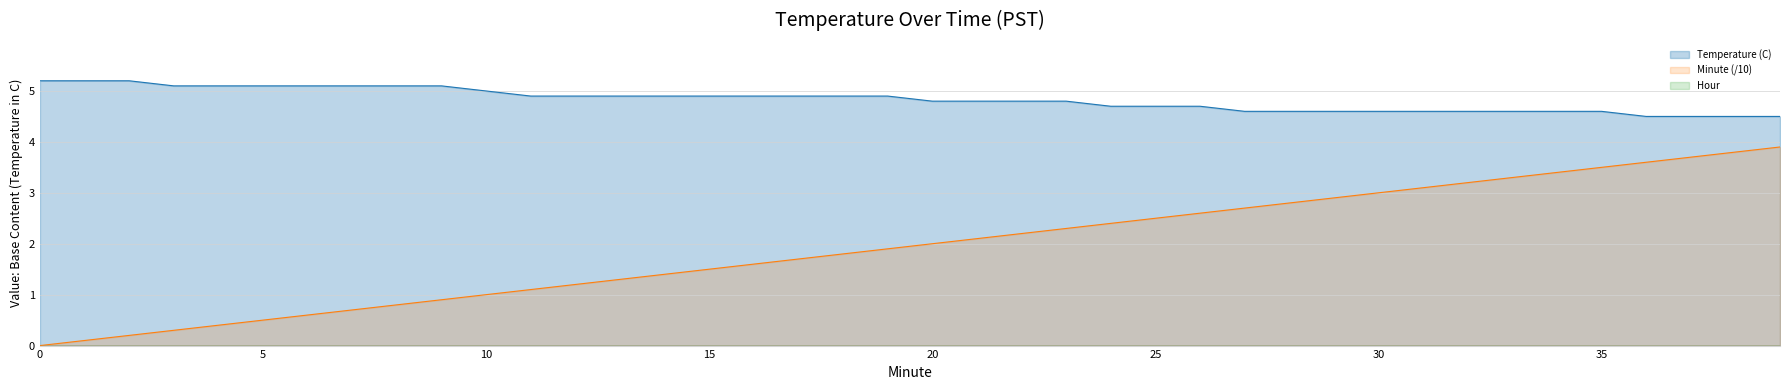

What is the spread (max minus min) of values at 20?

4.8